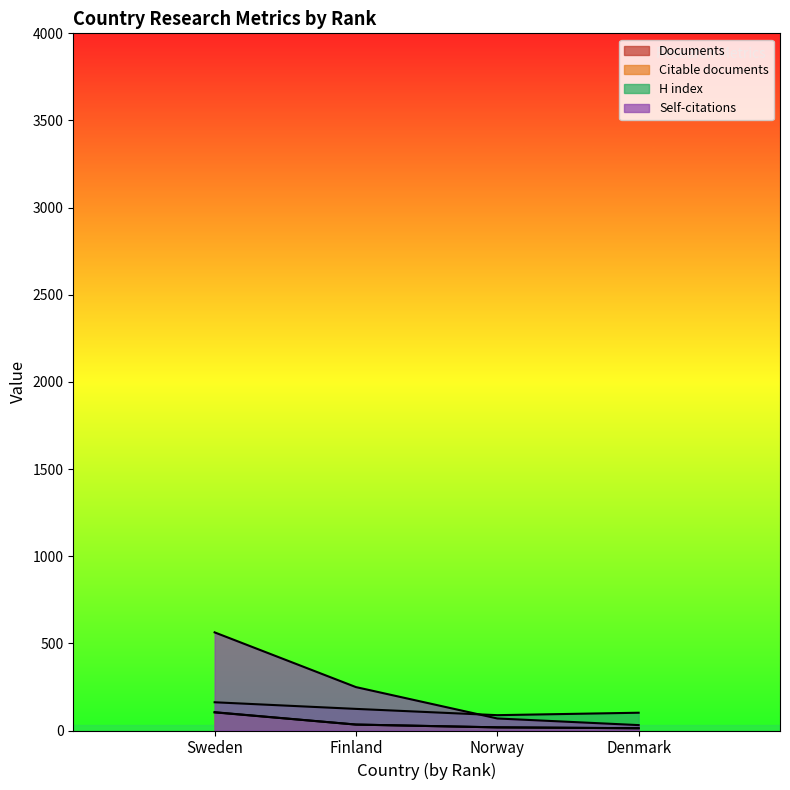

The H index series shows 124 at Finland. True or false?

True